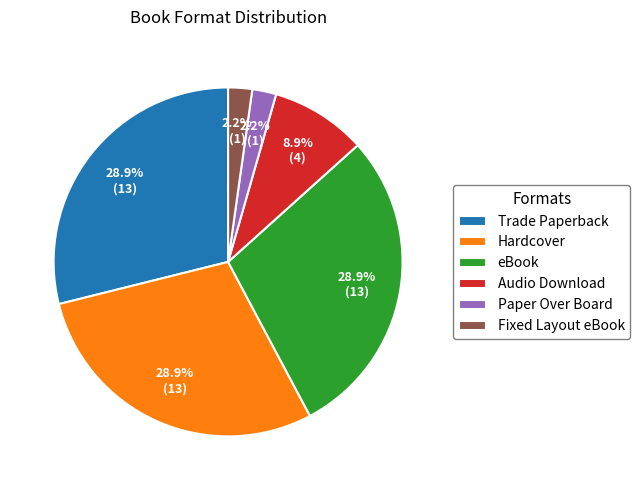

To the nearest percent, what percentage of the pie is Hardcover?

29%